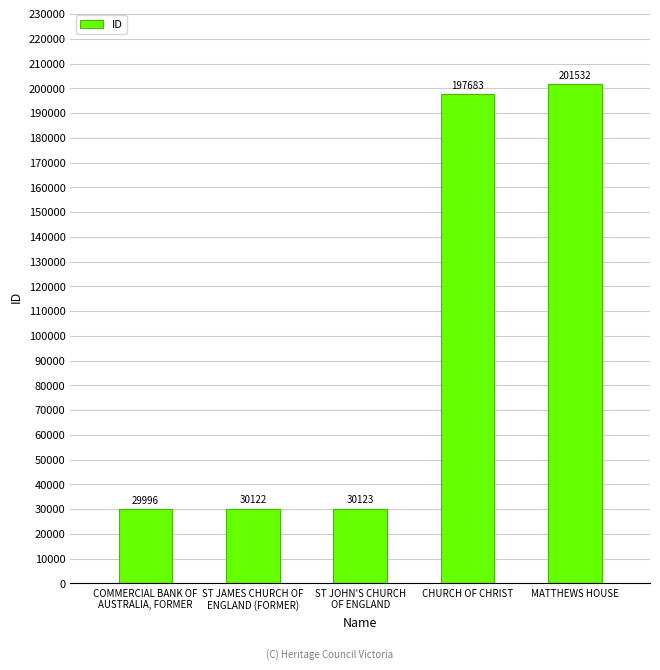

Is it true that the value at ST JAMES CHURCH OF
ENGLAND (FORMER) is 16268?

False